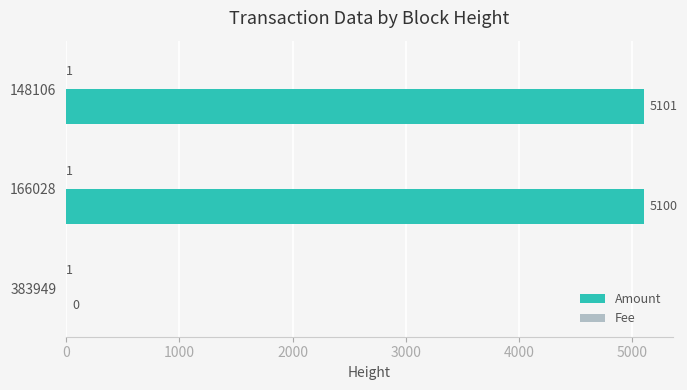

Count the number of categories in the chart.

3